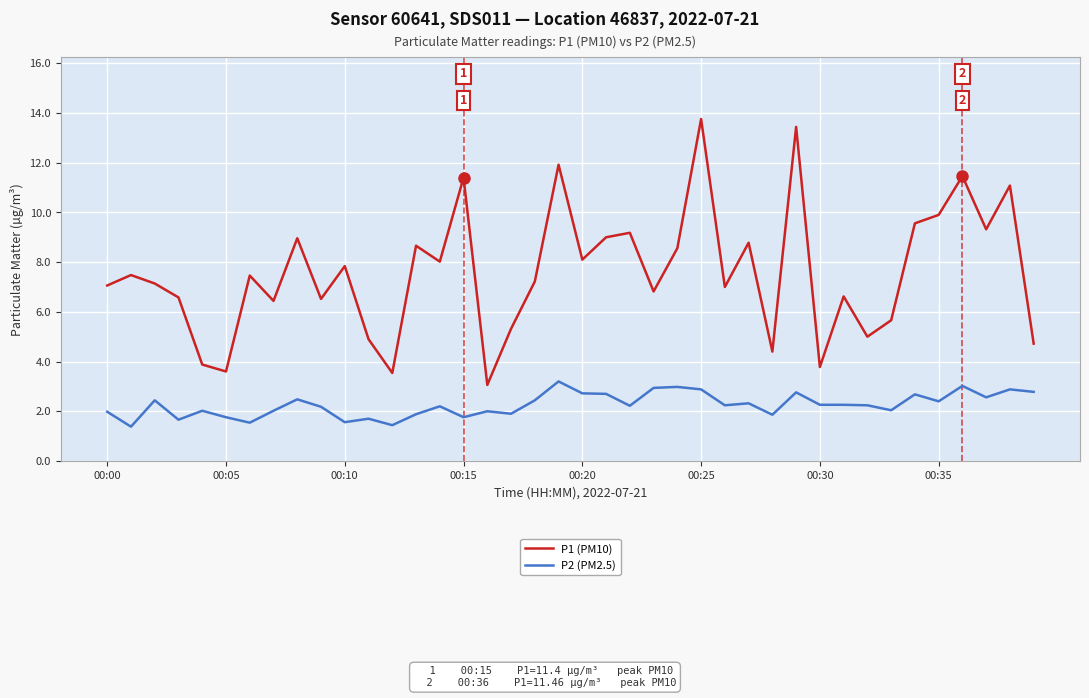

List the series in order of their overall mean, highest first.

P1 (PM10), P2 (PM2.5)